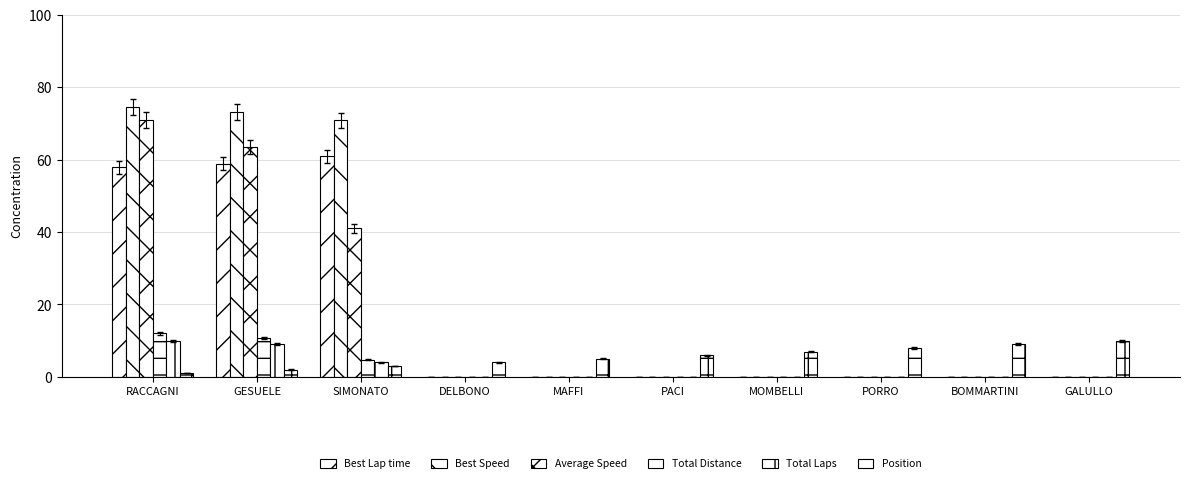

The value of Best Lap time at PACI is 0.0. True or false?

True